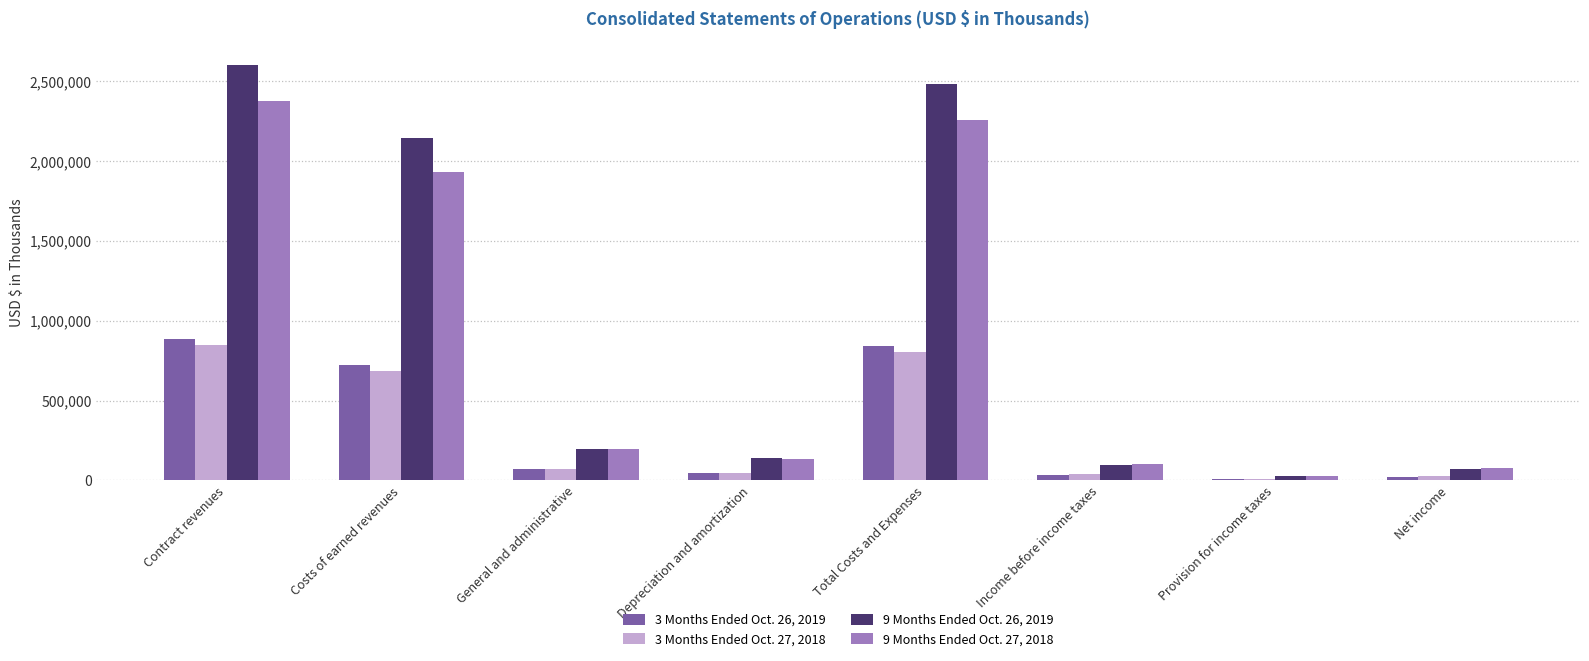

Are the bars grouped side by side (vs. stacked)?

Yes